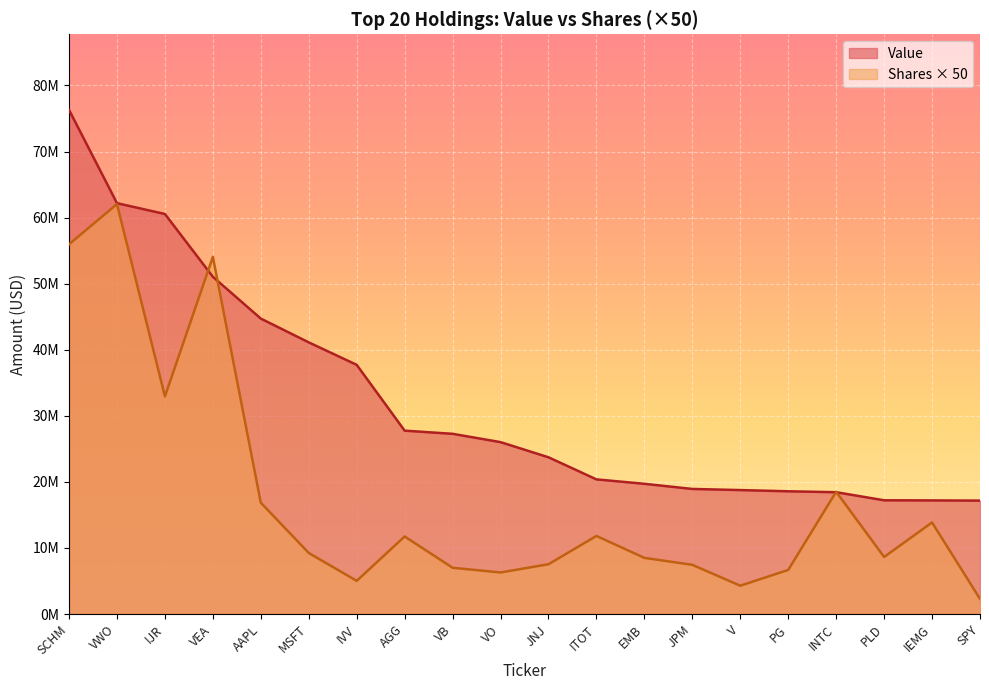

List the labels in order of value, largest first.

SCHM, VWO, IJR, VEA, AAPL, MSFT, IVV, AGG, VB, VO, JNJ, ITOT, EMB, JPM, V, PG, INTC, PLD, IEMG, SPY